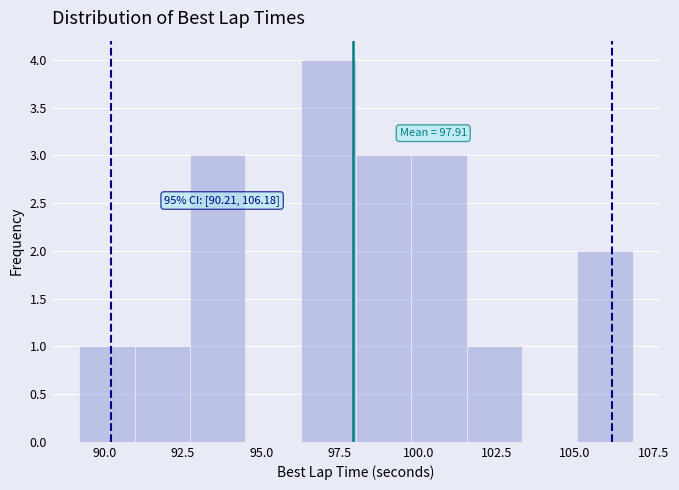

Read against the x-axis, roughly where is the centre of the tallest bar?

97.0